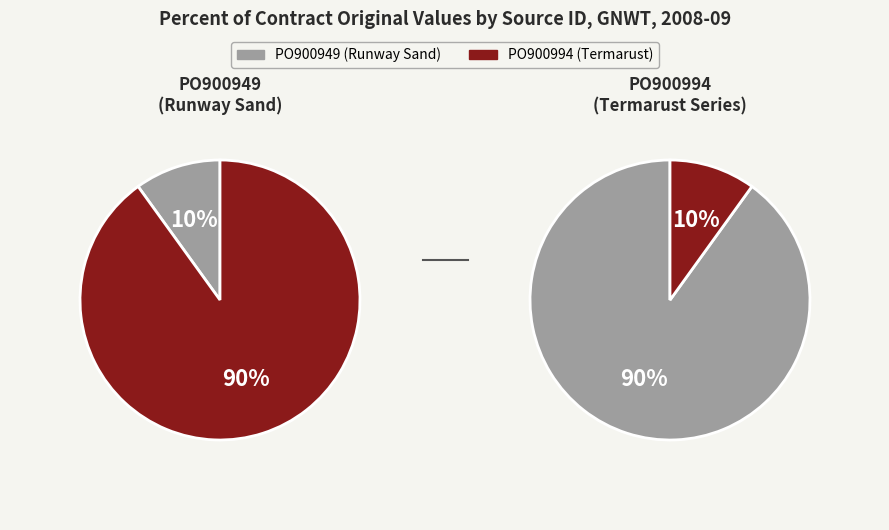

To the nearest percent, what portion does PO900949 represent?

90%